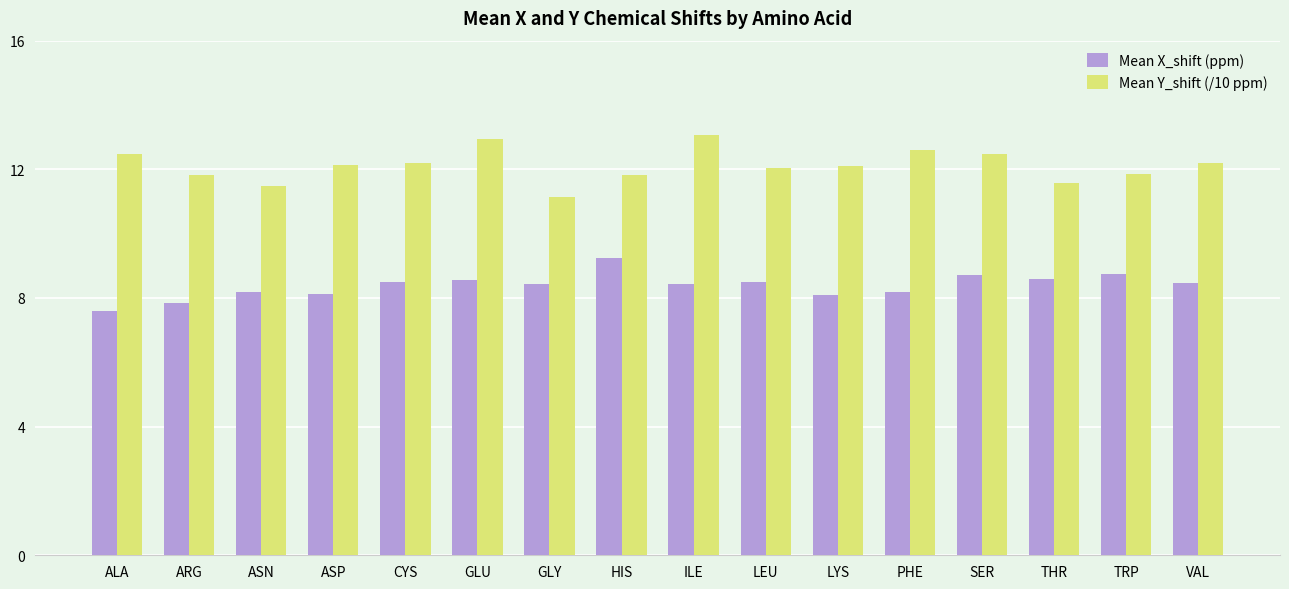

What are all the series names shown in the legend?

Mean X_shift (ppm), Mean Y_shift (/10 ppm)